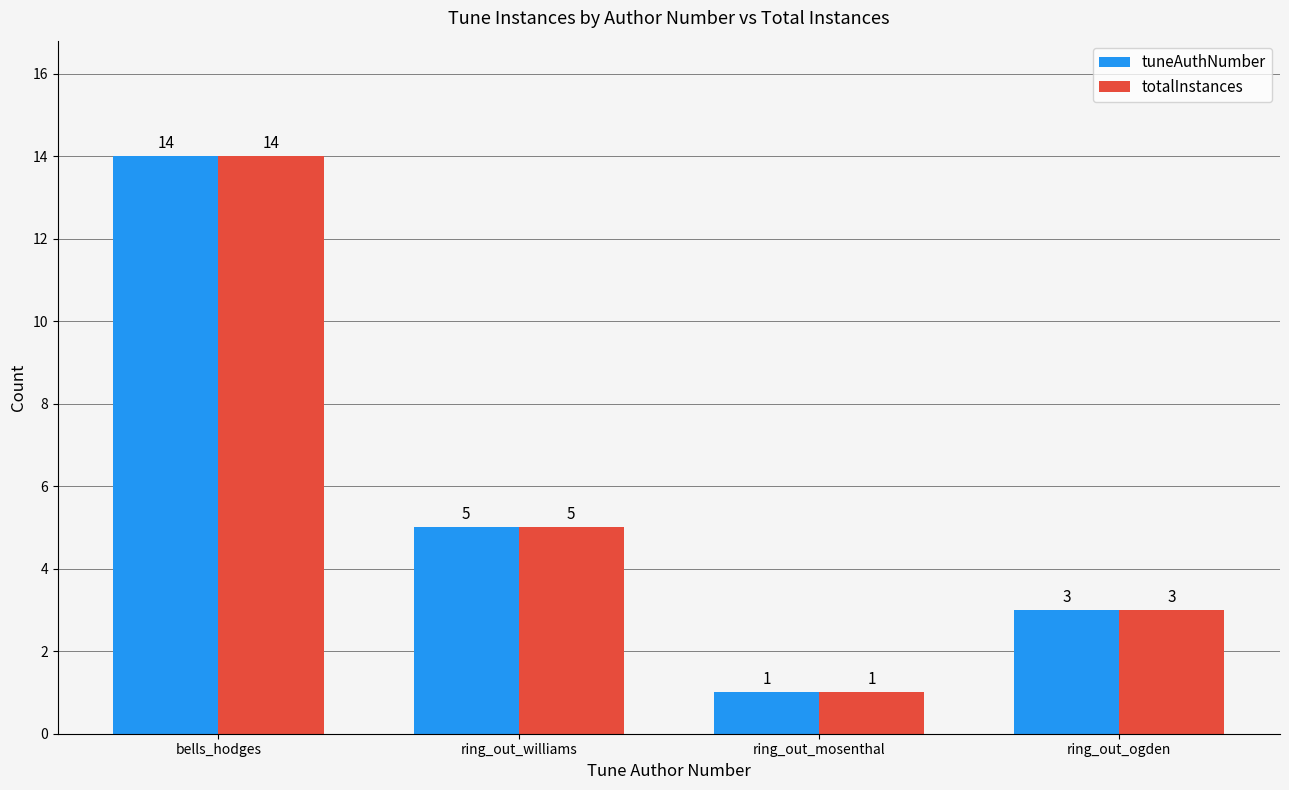

Where does the totalInstances series first go above 5?

bells_hodges